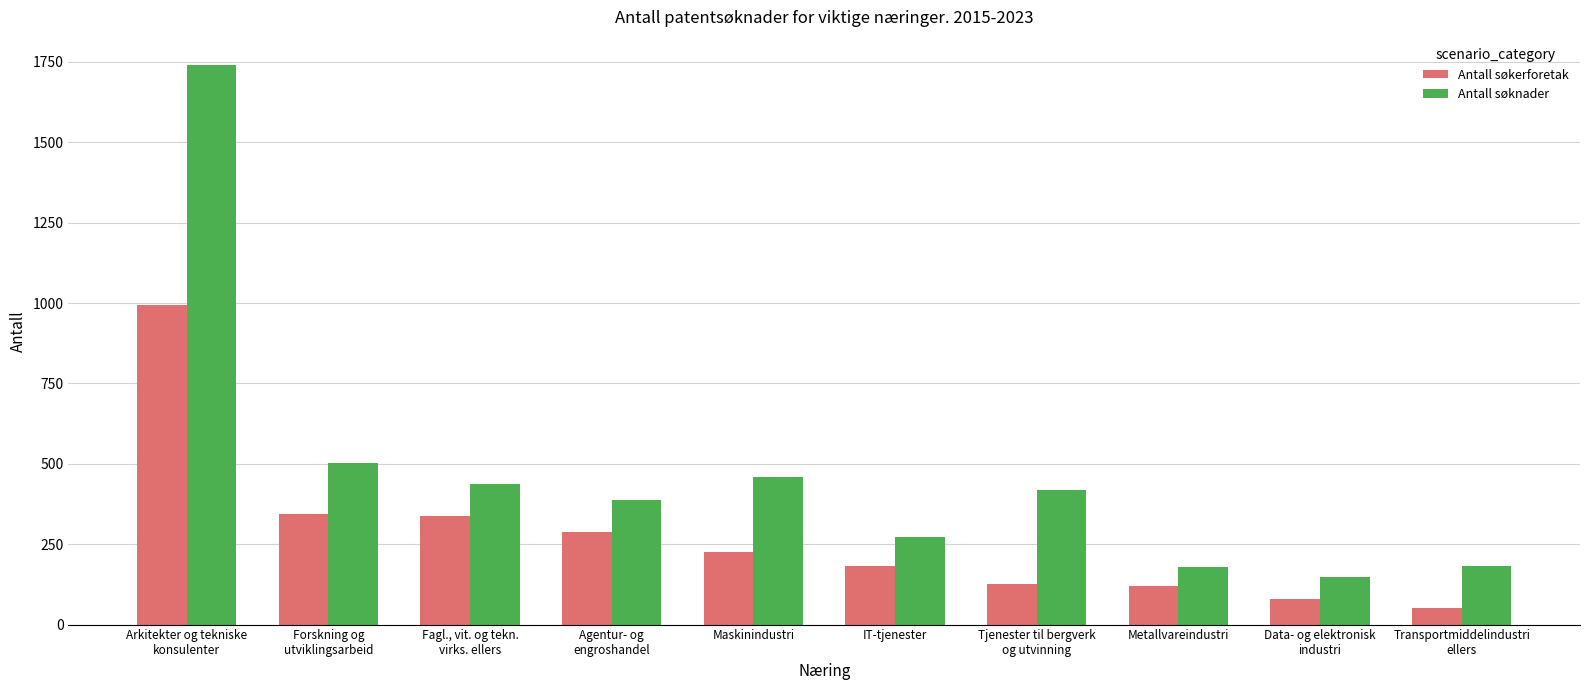

At how many categories does at least one series exceed 119?

10